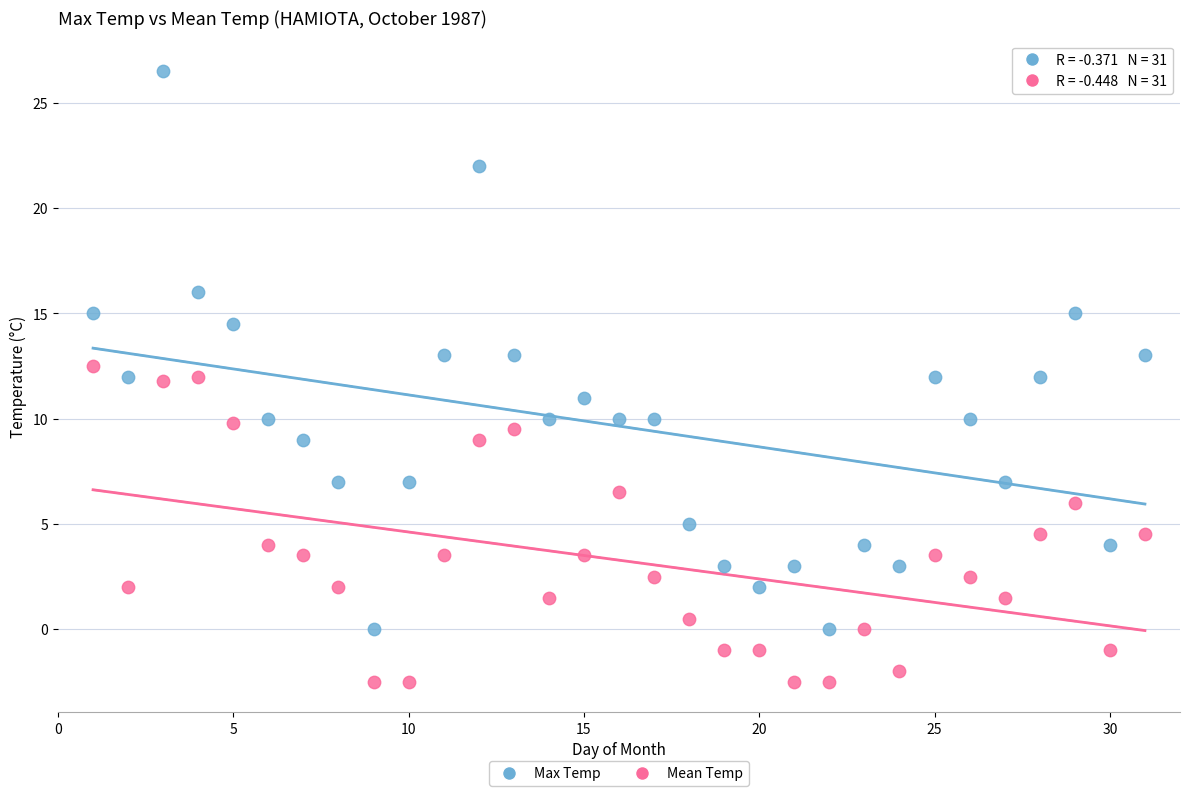

Which series reaches the maximum Y coordinate?

Max Temp